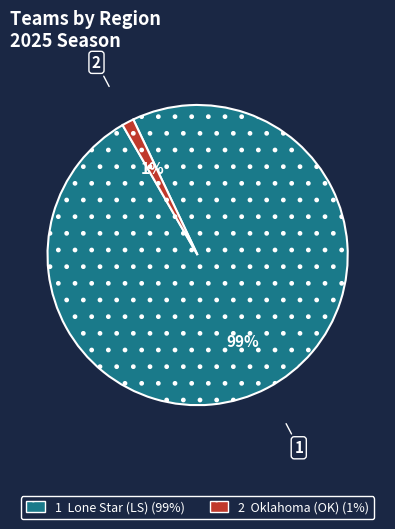

To the nearest percent, what is the average slice percentage?

50%